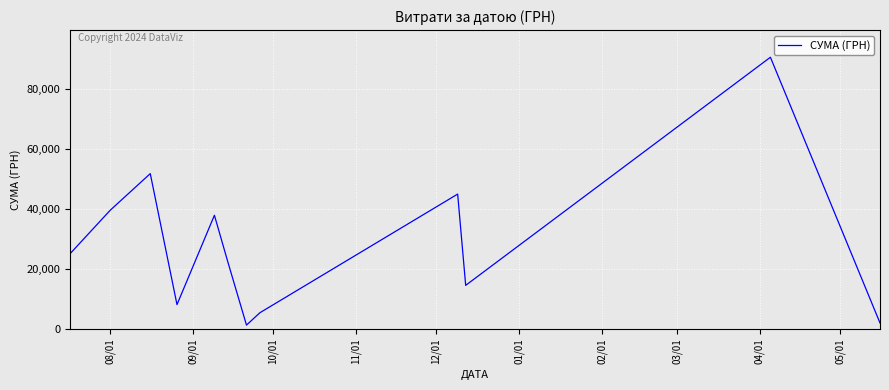

What is the maximum value shown in the chart?

90526.3